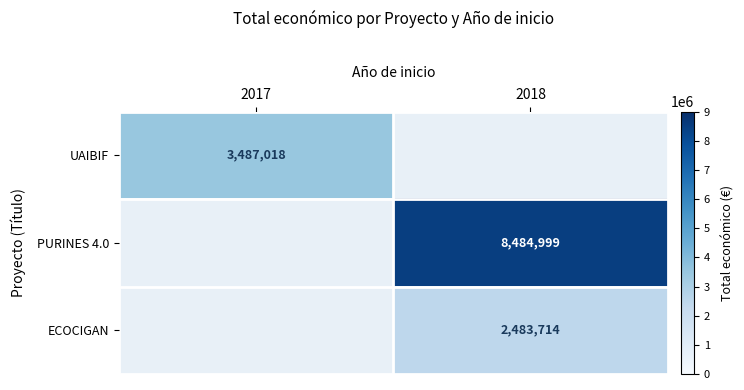

The ECOCIGAN series shows 3561616 at 2018. True or false?

False